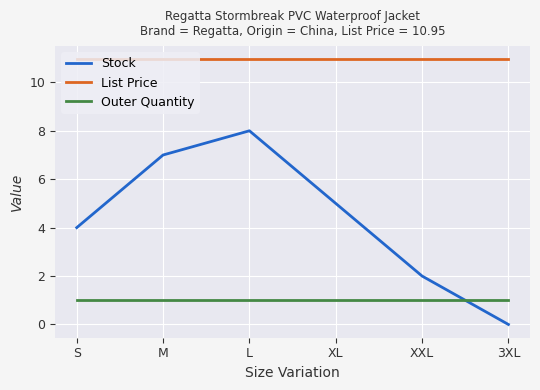

Which series changed the most between XL and 3XL?

Stock